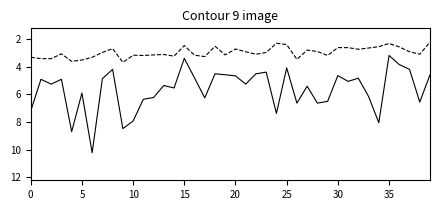

What is the greatest value displayed?

10.2